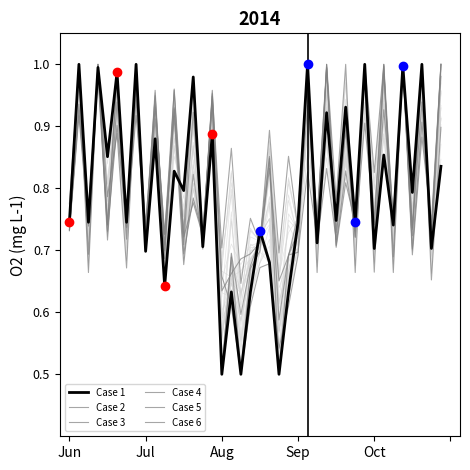

Which series changed the most between 23 and 37?

Case 2